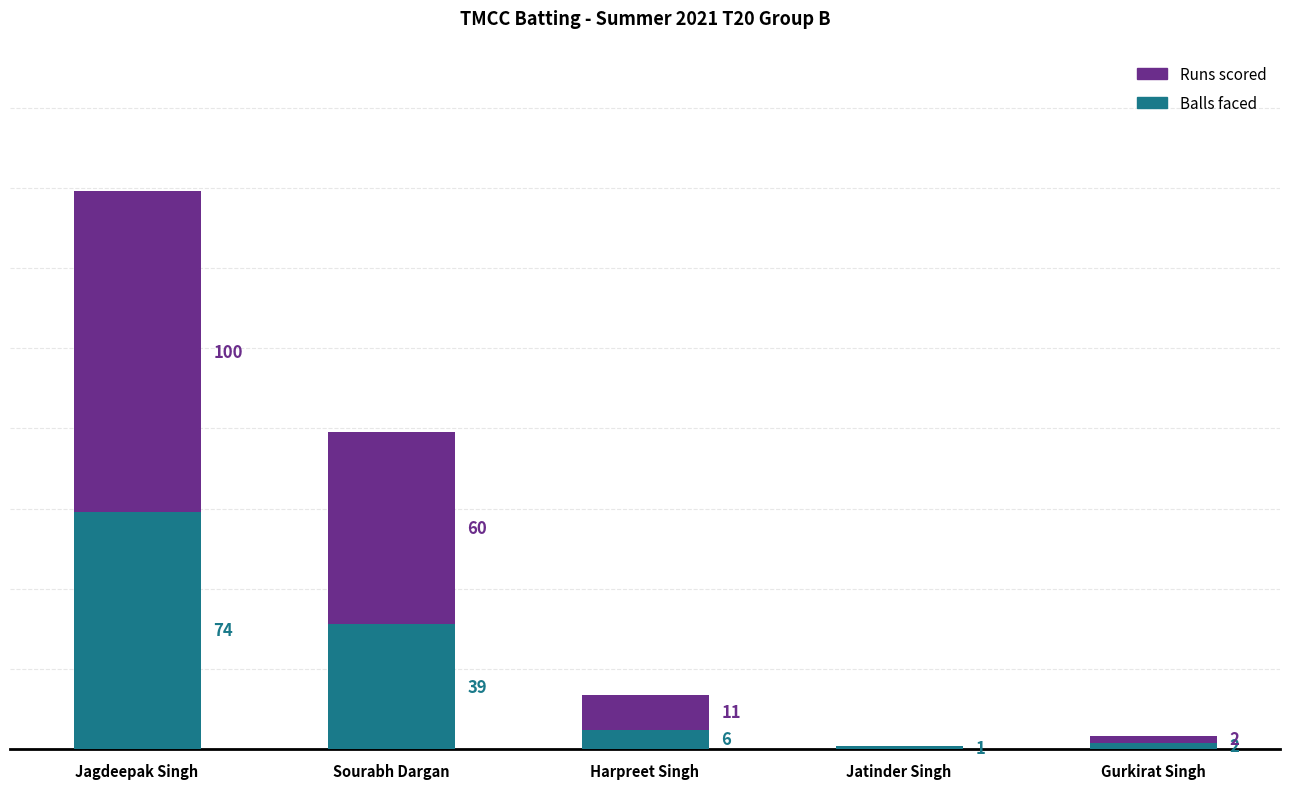

At which category is the sum across all series the highest?

Jagdeepak Singh